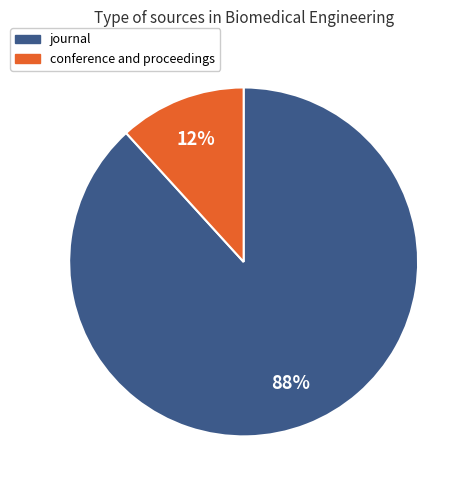

Between conference and proceedings and journal, which is larger?

journal